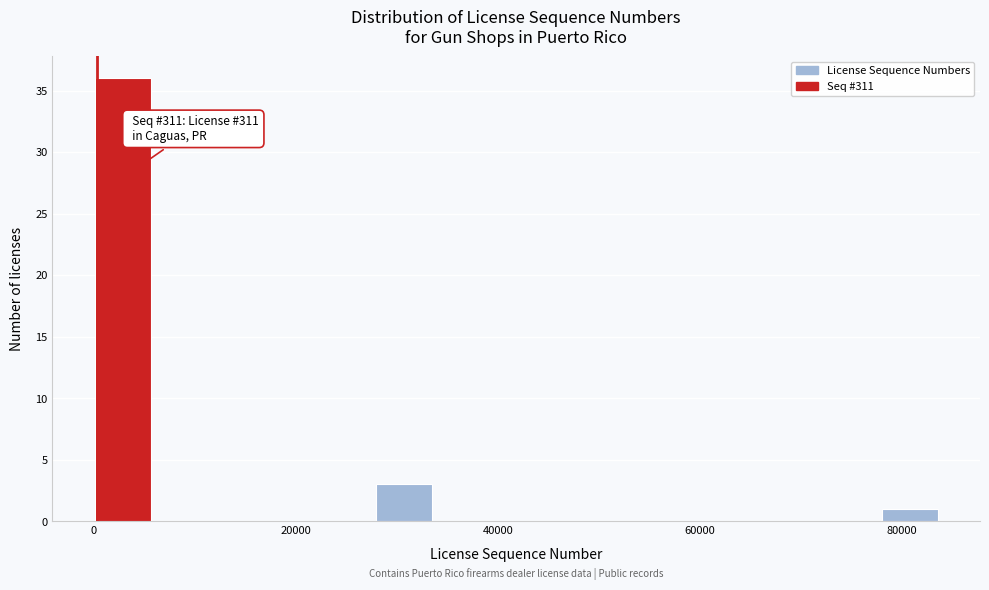

Read against the x-axis, roughly where is the centre of the tallest bar?

2000